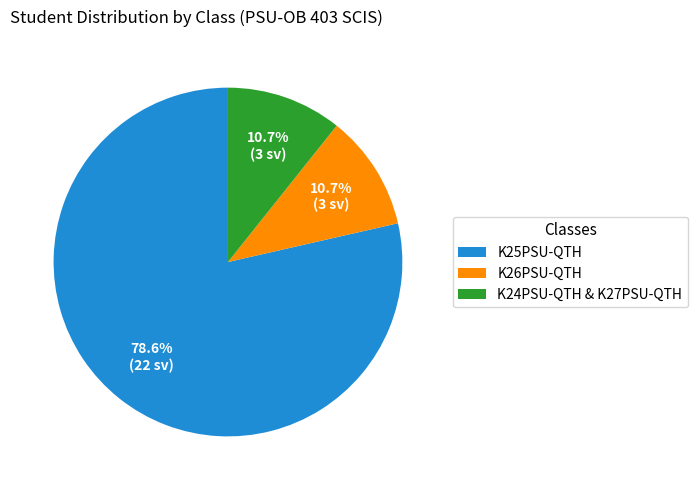

To the nearest percent, what percentage of the pie is K24PSU-QTH & K27PSU-QTH?

11%